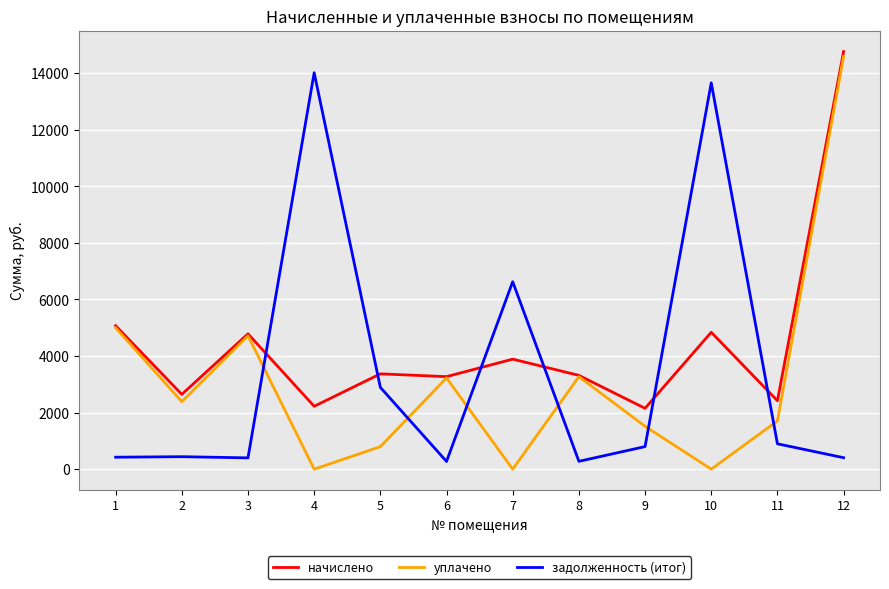

What are all the series names shown in the legend?

начислено, уплачено, задолженность (итог)